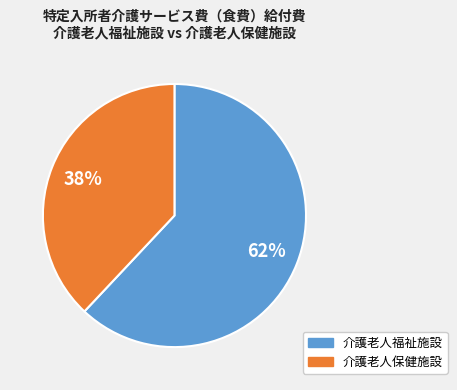

Which has a higher value, 介護老人保健施設 or 介護老人福祉施設?

介護老人福祉施設